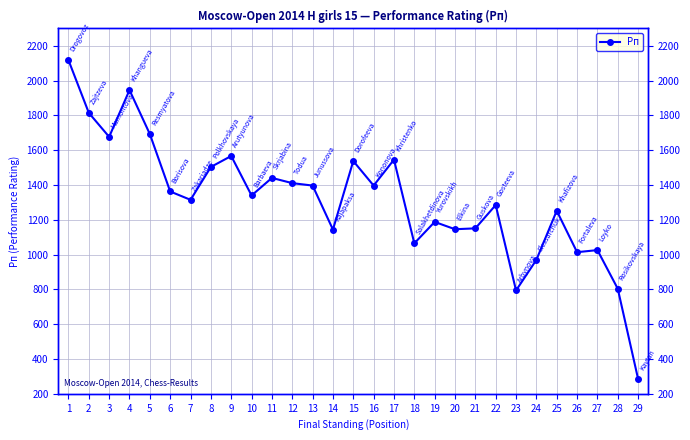

At which category does the data reach its first local peak?

4